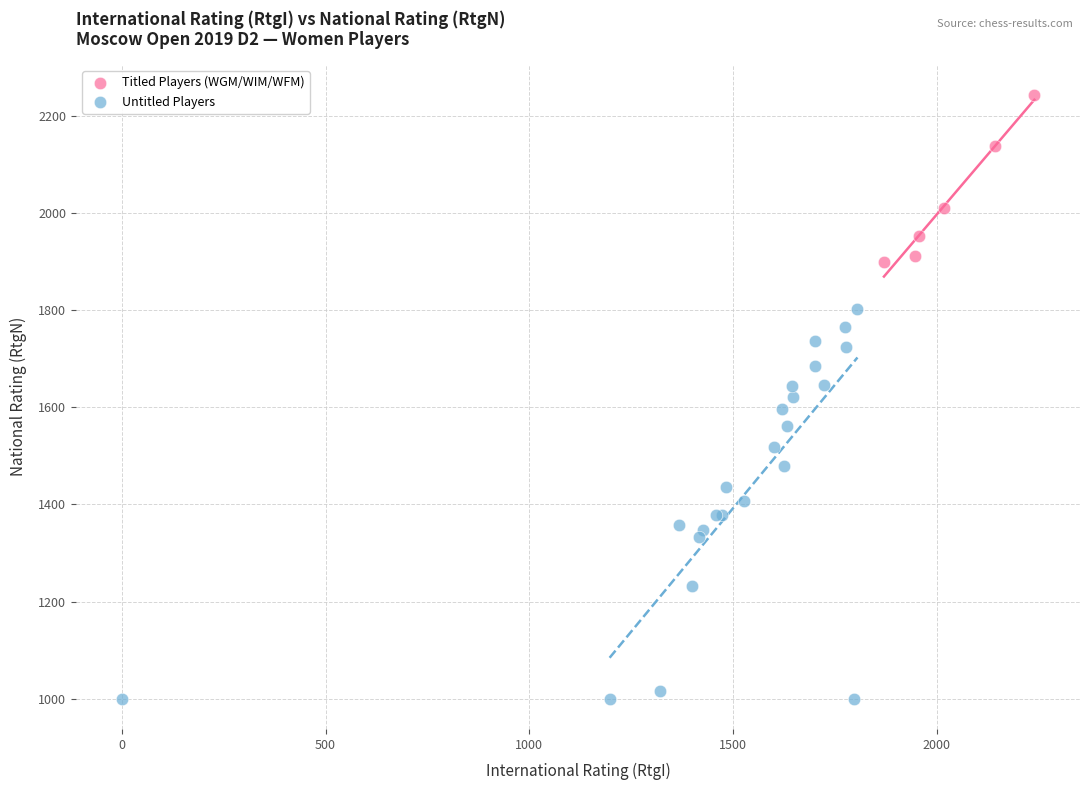

Which series reaches the minimum Y coordinate?

Untitled Players